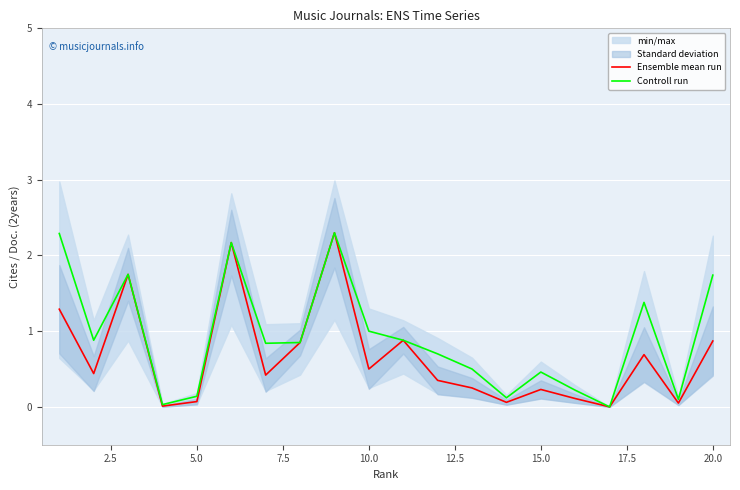

The value of Controll run at 17.5 is 0.8. True or false?

True